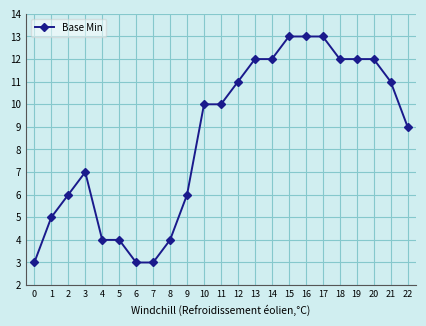

Approximately how many times larger is the value at 17 compared to 7?

4.3